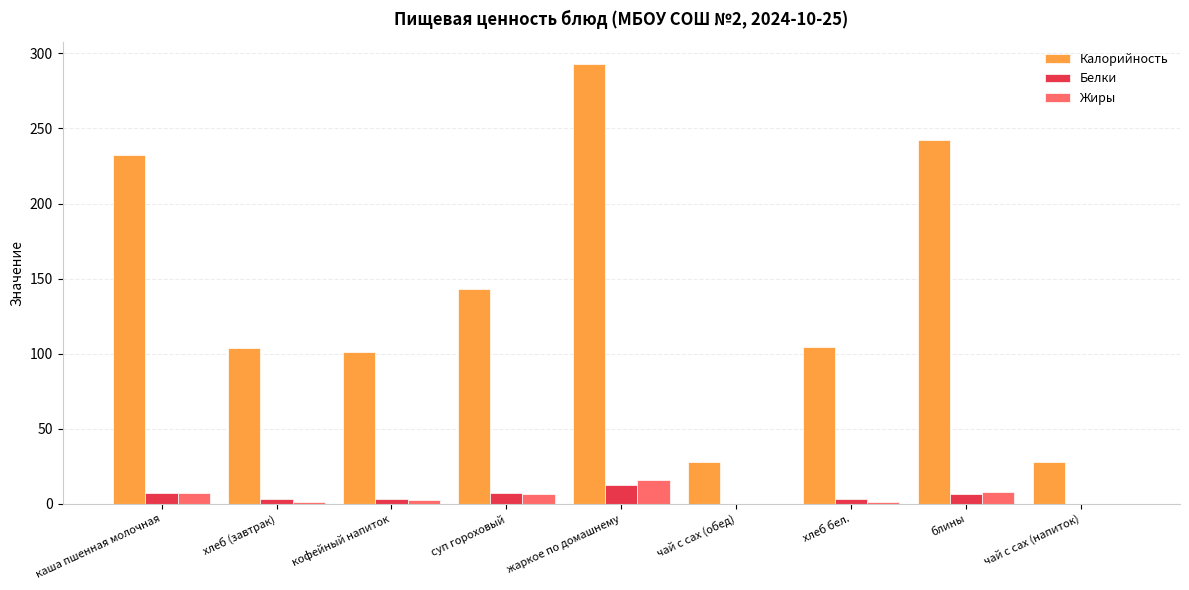

What is the sum of the Белки values at чай с сах (обед) and суп гороховый?

7.6